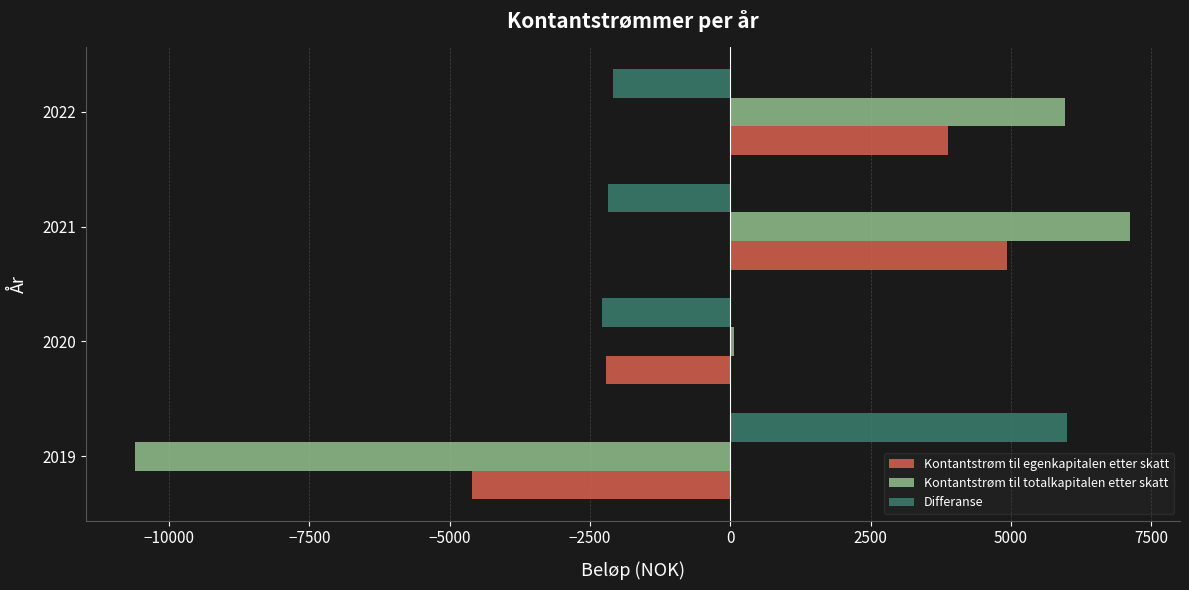

What is the greatest value displayed?

7125